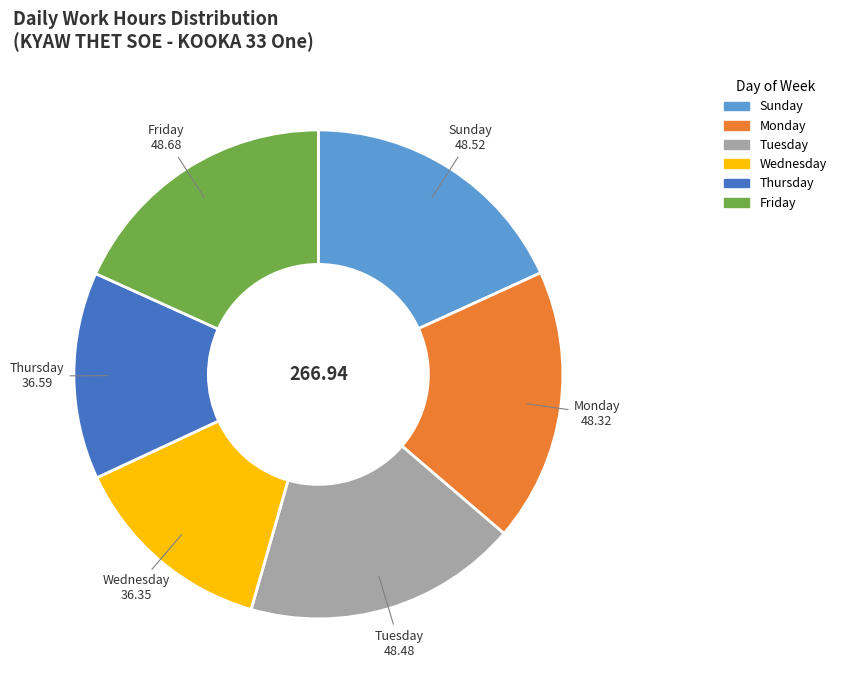

Is there any slice that represents more than half of the pie?

No